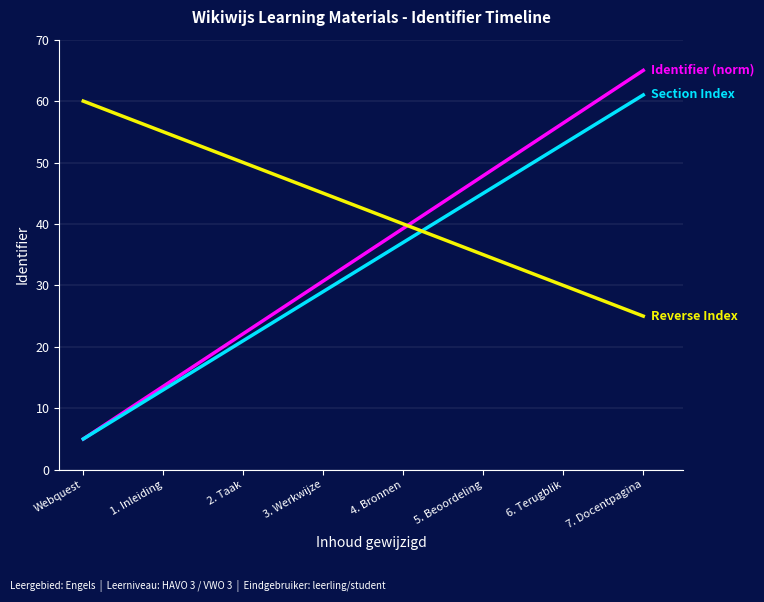

What is the total value across all series at 1. Inleiding?

81.6